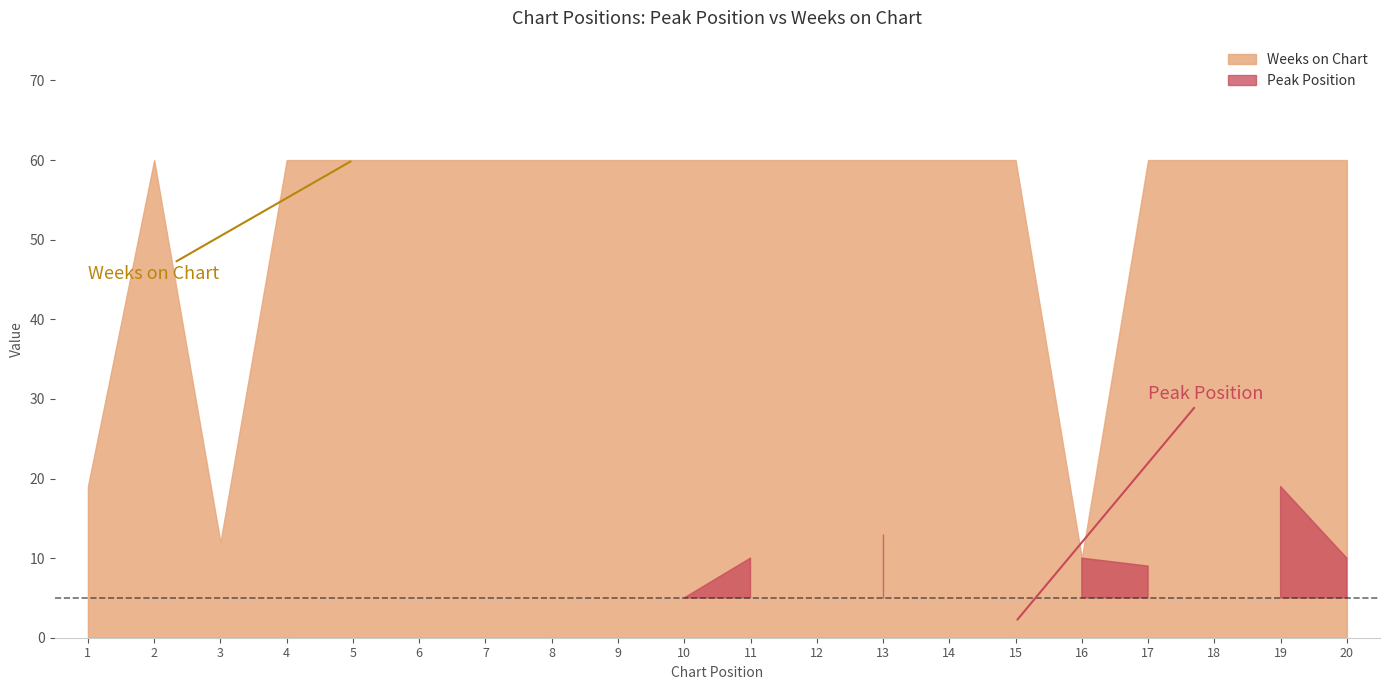

At which label is Weeks on Chart closest to 35?

1